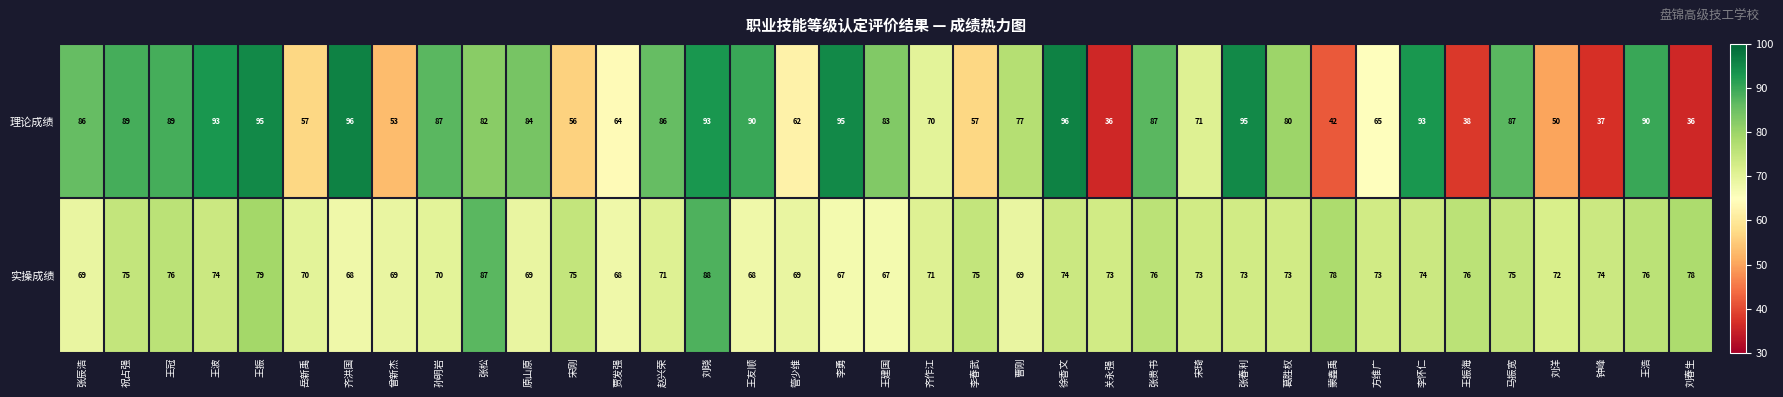

Which category has the highest value in the 实操成绩 series?

刘晓